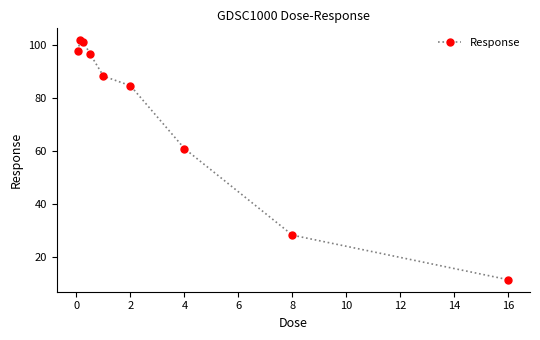

Reading left to right, extract all data points from this chart.

97.9	101.9	101.4	96.8	88.3	84.7	60.9	28.1	11.2